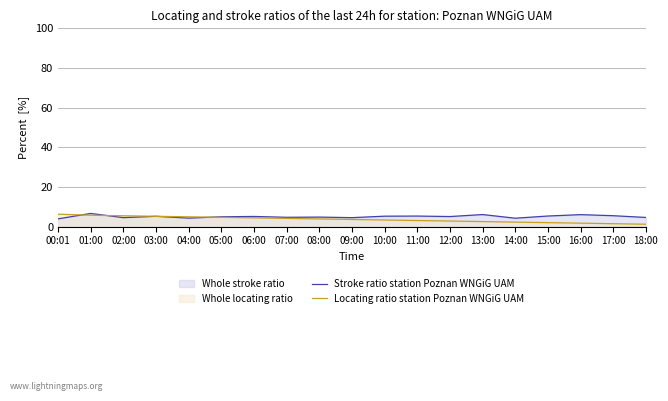

How many times do Stroke ratio station Poznan WNGiG UAM and Locating ratio station Poznan WNGiG UAM cross each other?

3